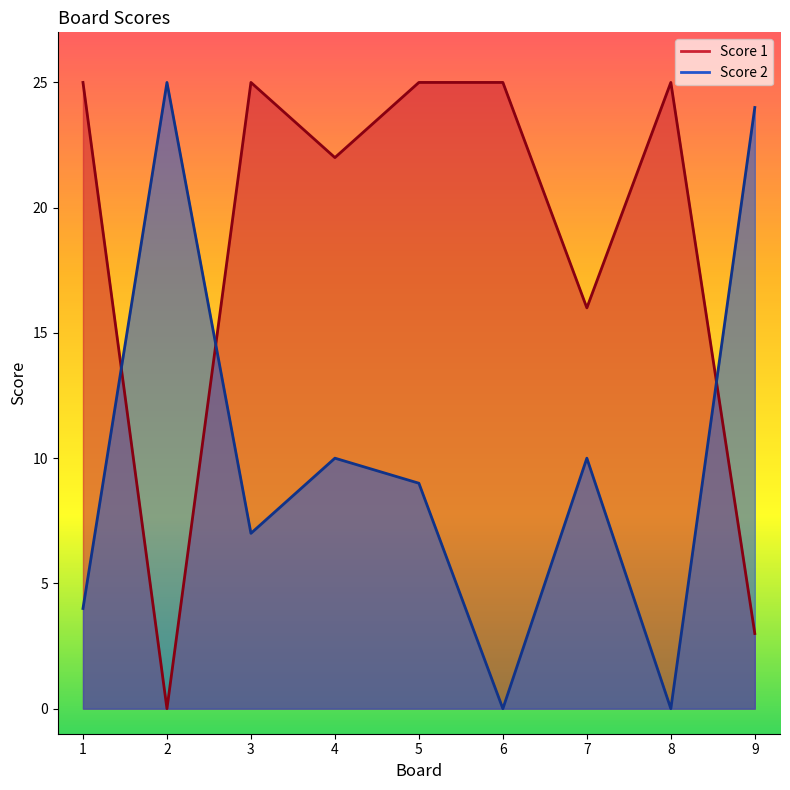

Count the number of categories in the chart.

9